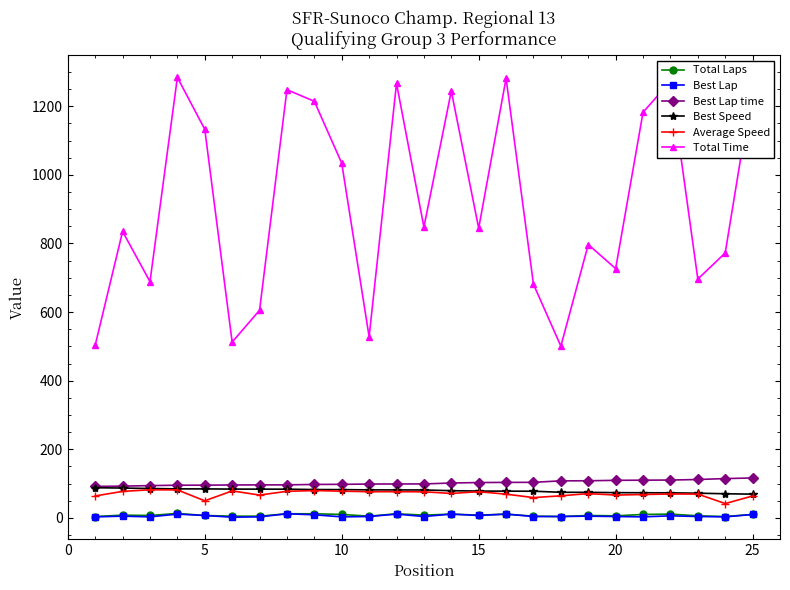

Which series has the widest spread of values?

Total Time